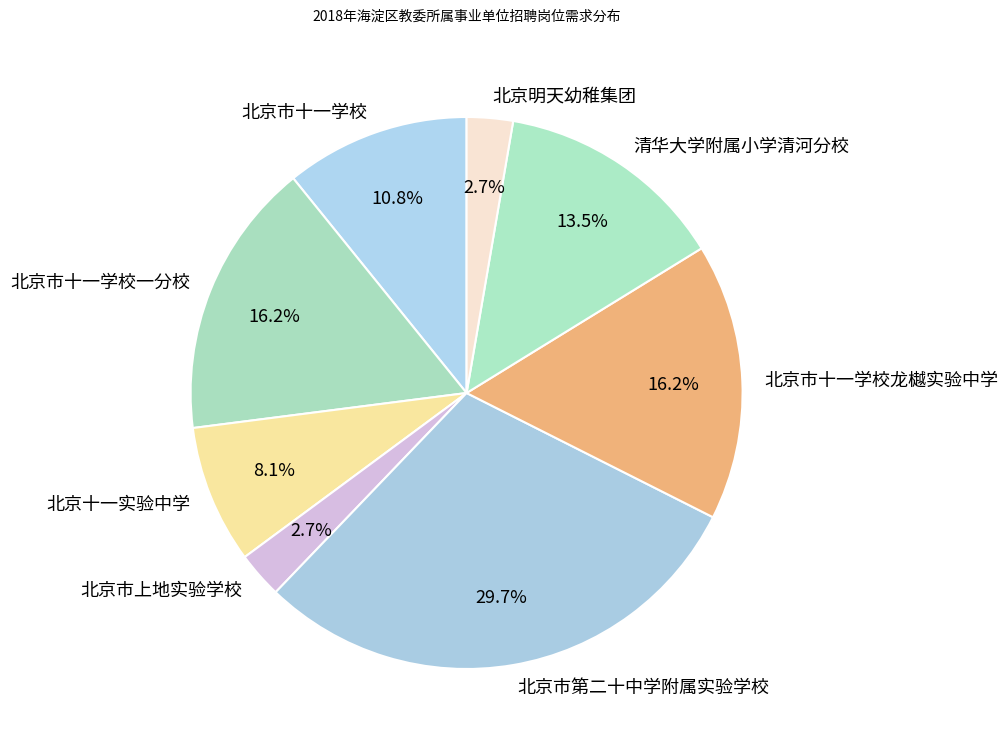

To the nearest percent, what is the combined percentage of 北京市第二十中学附属实验学校 and 北京明天幼稚集团?

32%